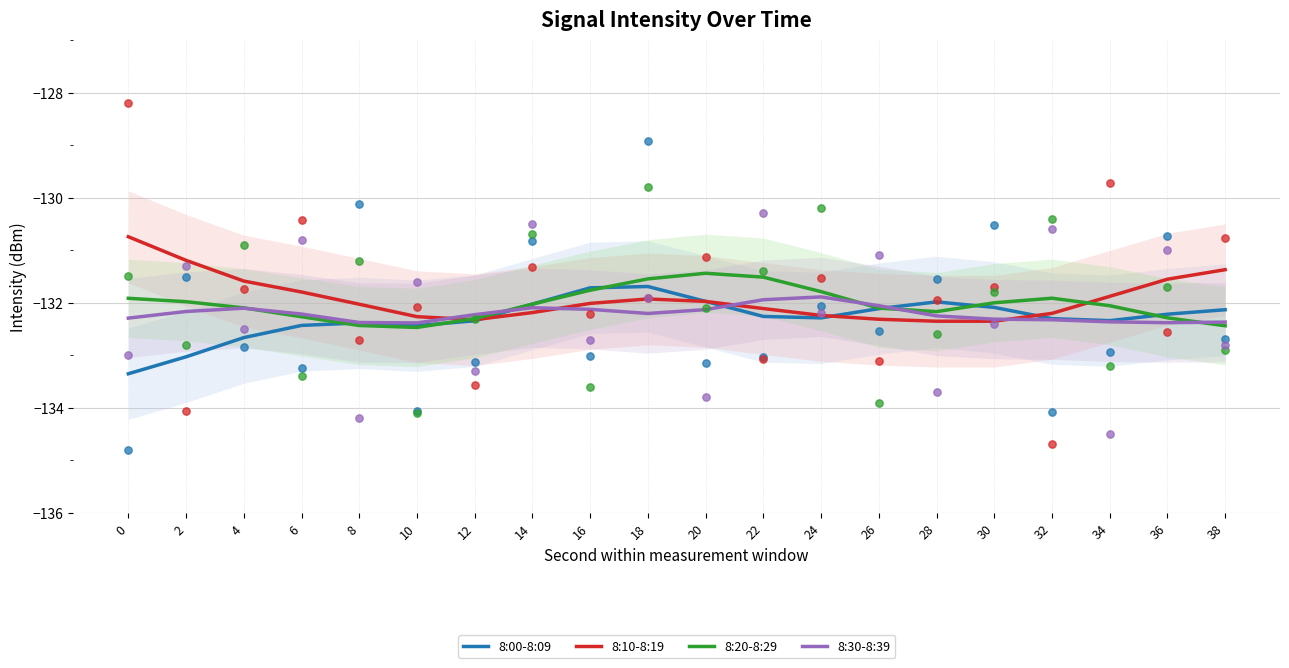

At which category is the sum across all series the highest?

18